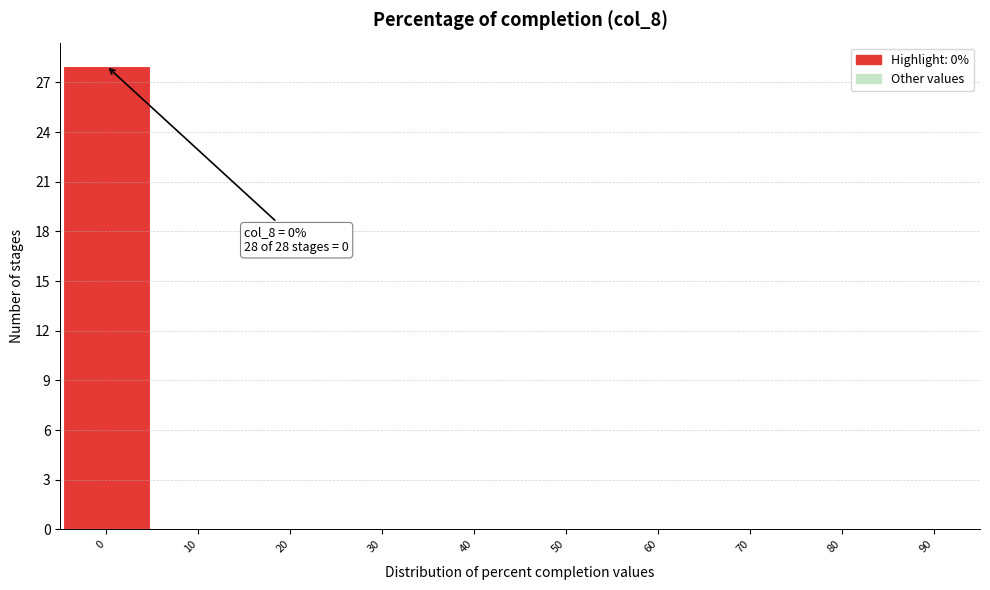

Over which range of the x-axis is the bar tallest?

-5 to 5